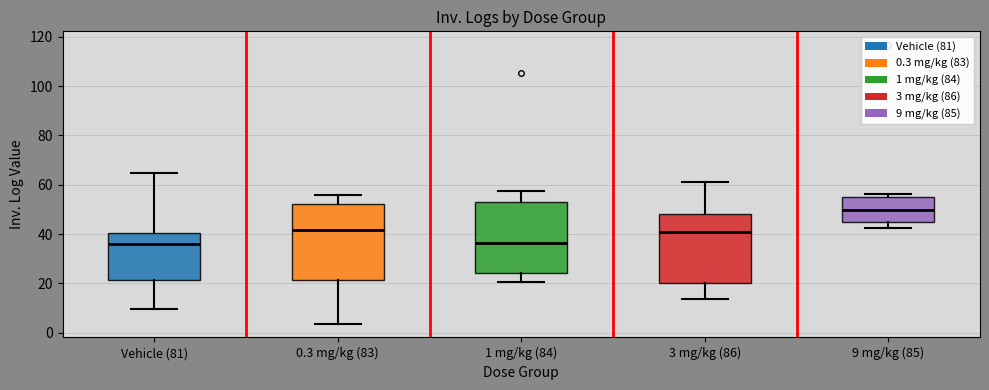

Reading left to right, read every box against the y-axis: the position of its median line, the range the box covers, and the ends of its whiskers. The values are not printed on the chart, so give them approximately, as read against the axis.

Vehicle (81): median 36, box 22 to 40, whiskers 10 to 64
0.3 mg/kg (83): median 42, box 22 to 52, whiskers 4 to 56
1 mg/kg (84): median 36, box 24 to 54, whiskers 20 to 58
3 mg/kg (86): median 40, box 20 to 48, whiskers 14 to 62
9 mg/kg (85): median 50, box 44 to 56, whiskers 42 to 56 (just above the box's upper edge)